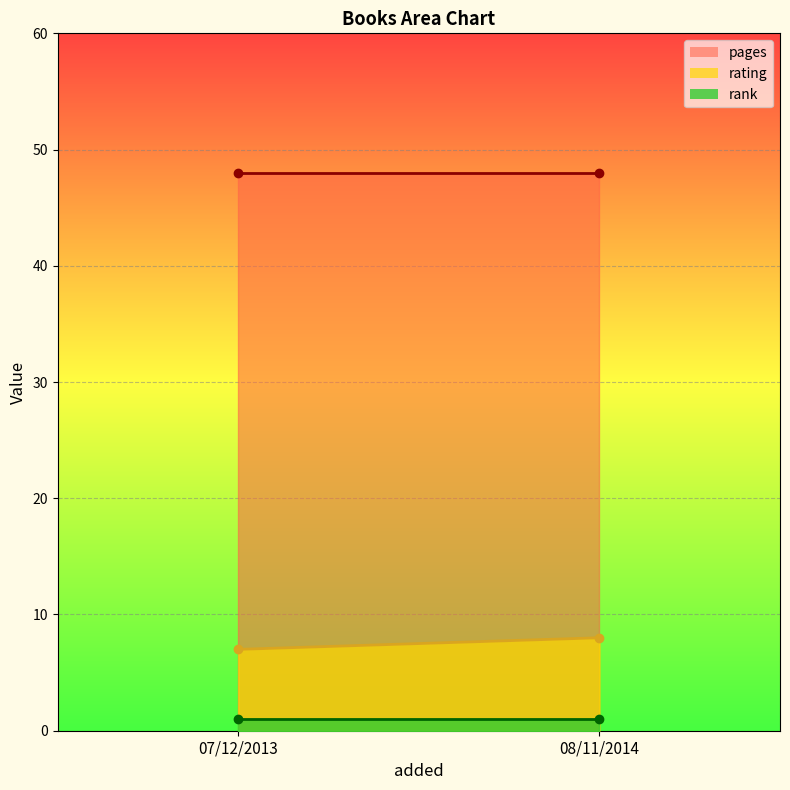

True or false: rank has a value of 1 at 08/11/2014.

True